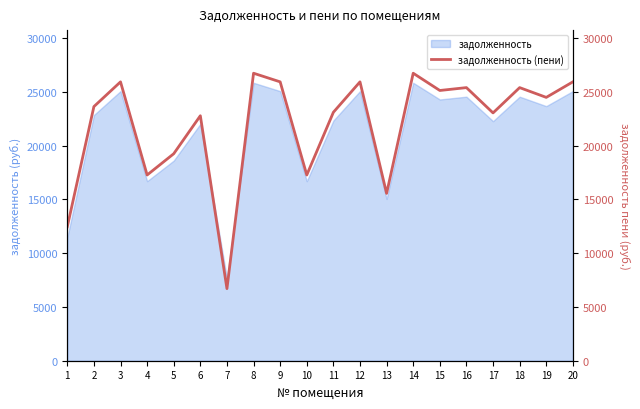

The value of задолженность at 17 is 34978.7. True or false?

False